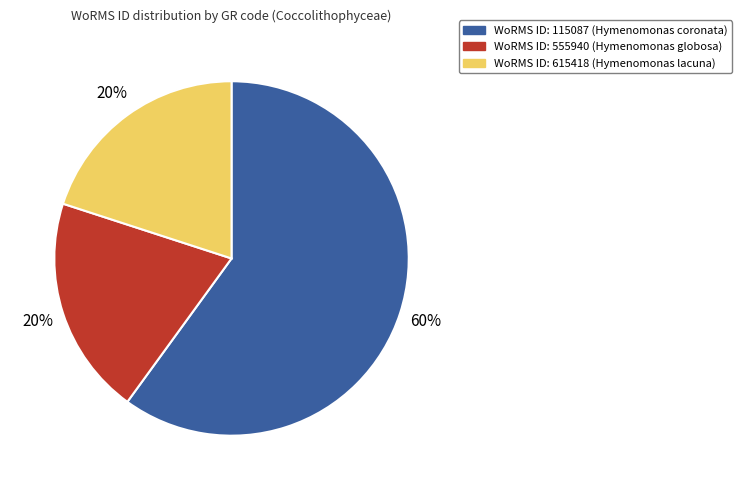

To the nearest percent, what is the difference between the largest and smallest slice percentages?

40%